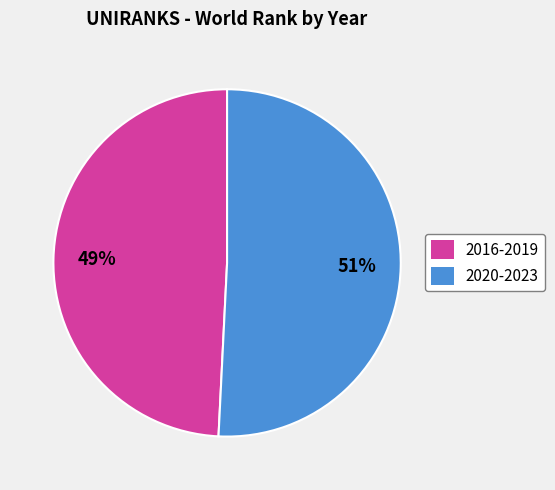

What percentage is the 2016-2019 slice, to the nearest percent?

49%